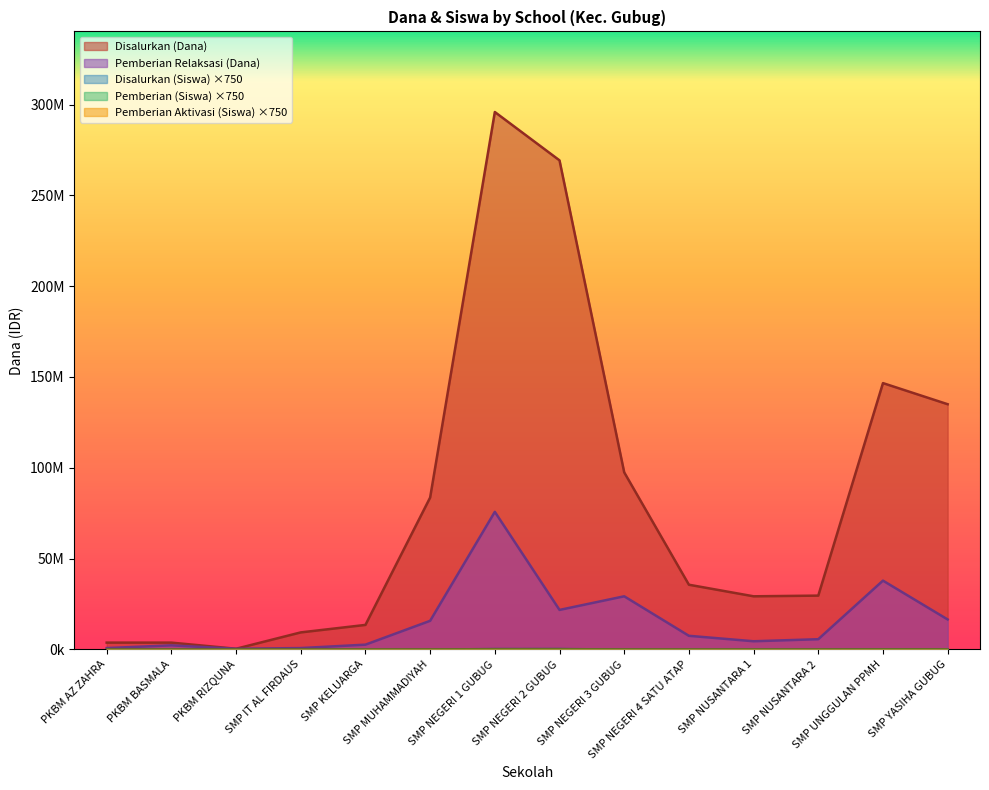

What position from the right is SMP KELUARGA?

10